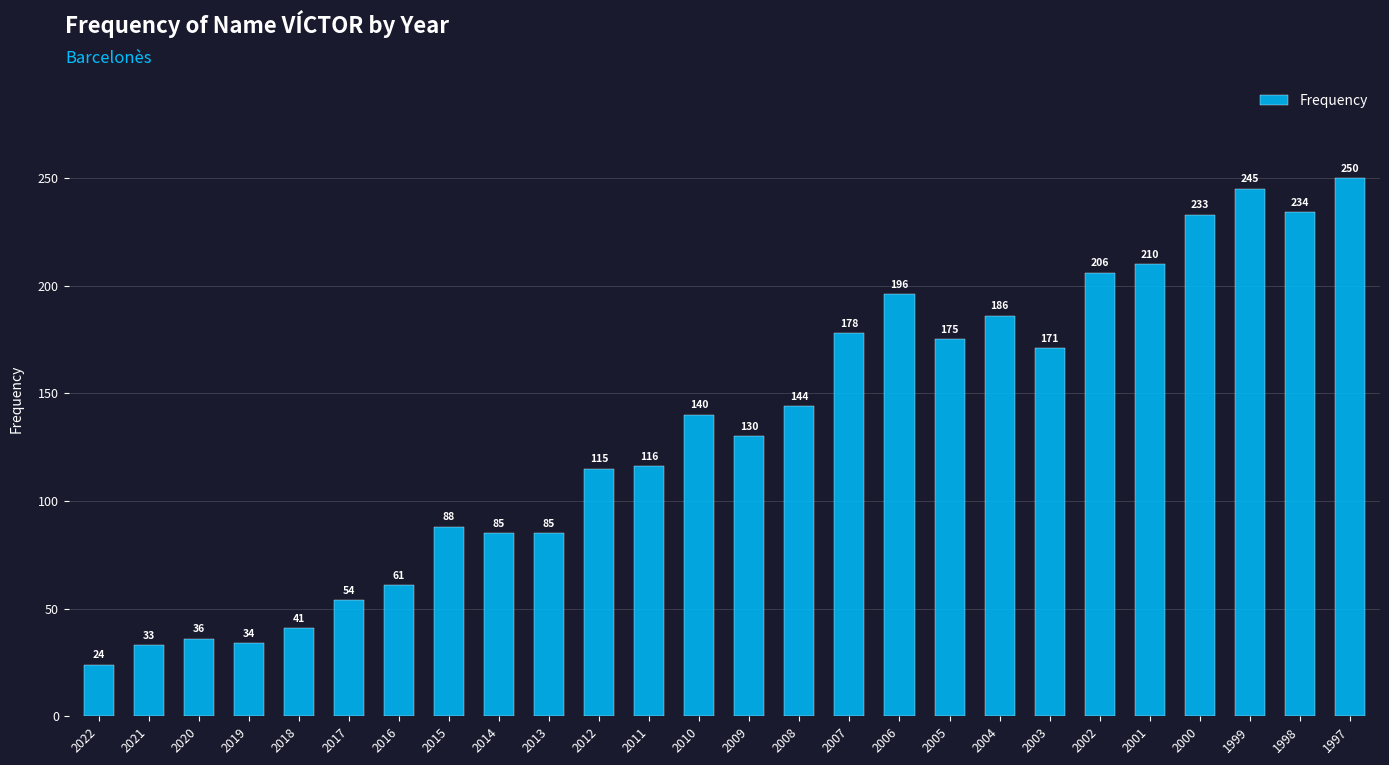

Where is the data nearest to the value 137?

2010